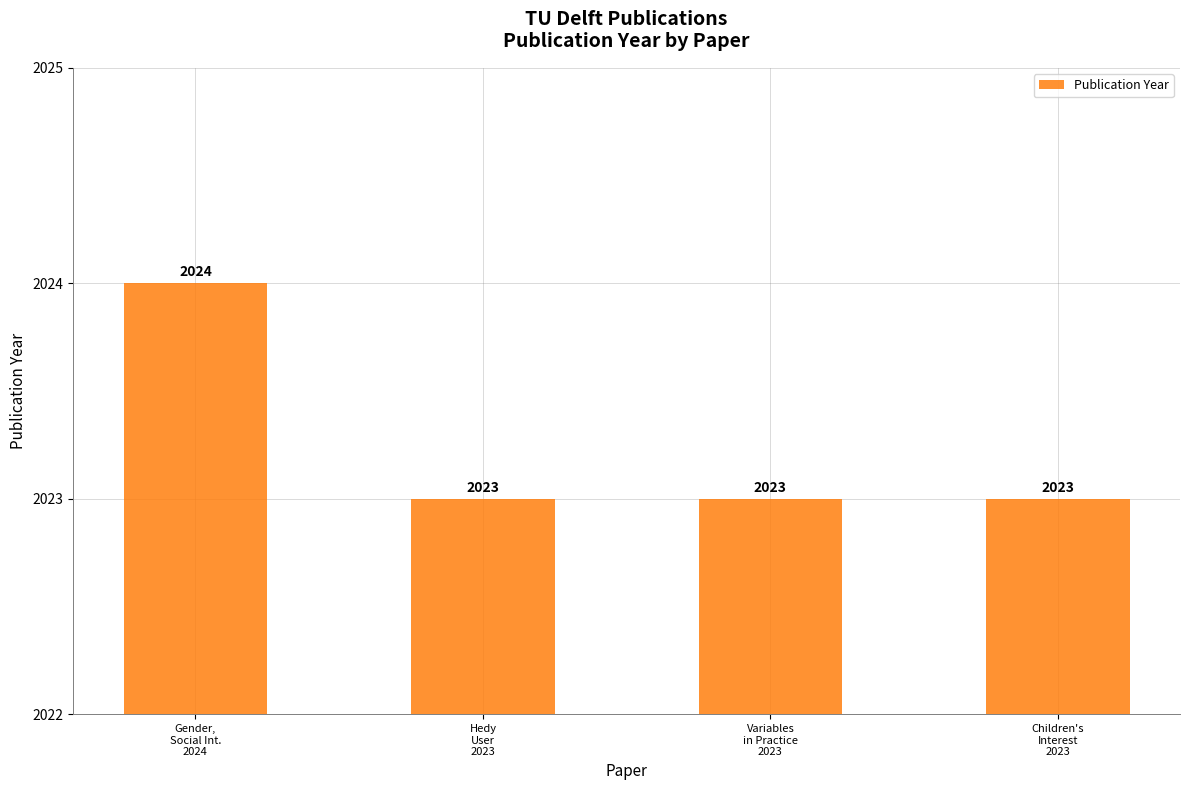

The chart shows a value of 1095 at Variables
in Practice
2023. True or false?

False